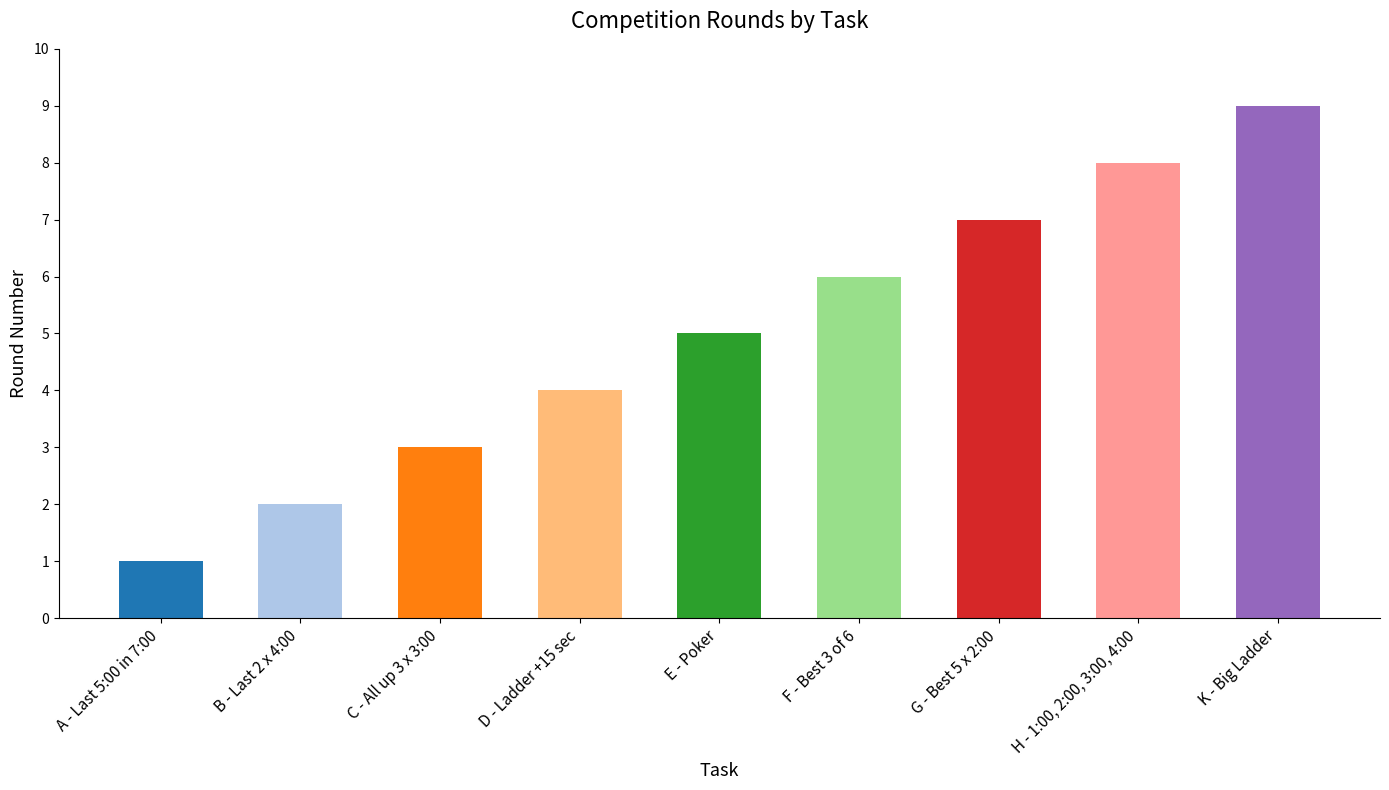

What position from the left is F - Best 3 of 6?

6